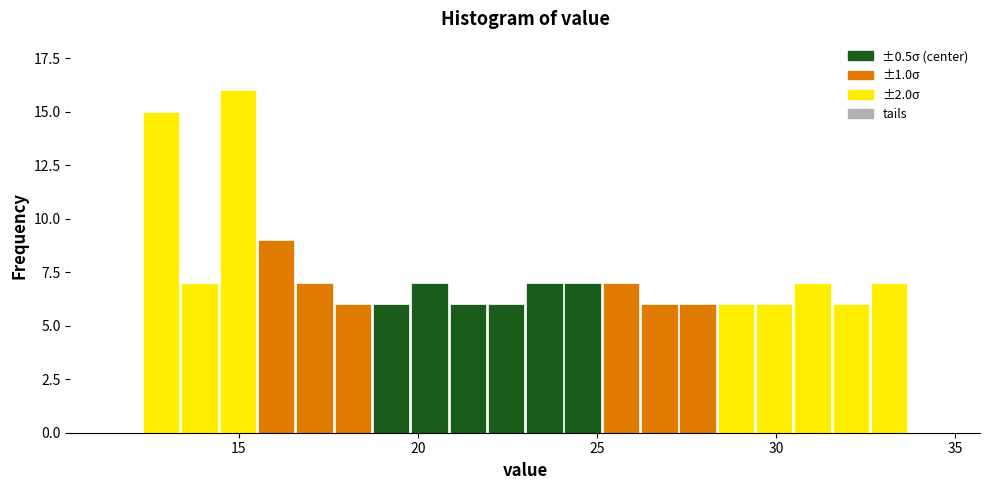

Read against the x-axis, roughly where is the centre of the tallest bar?

15.0